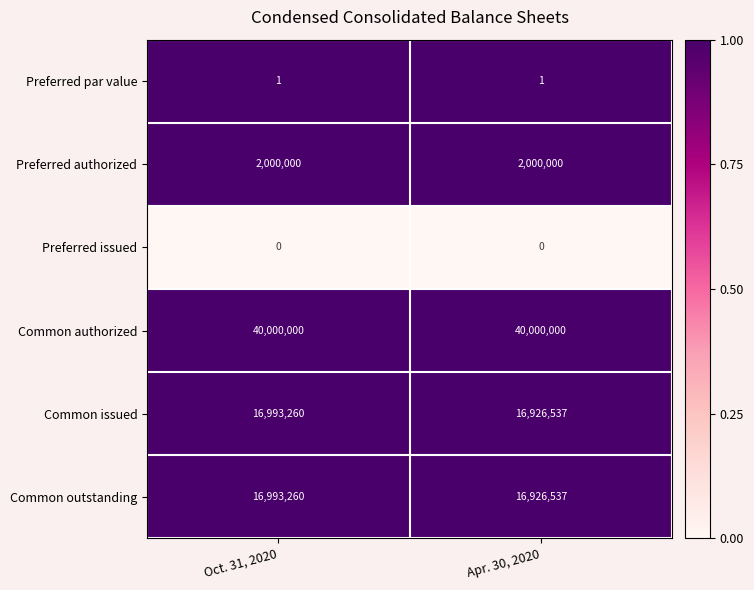

What value does the Common issued series have at Apr. 30, 2020, to the nearest 100?

16926500